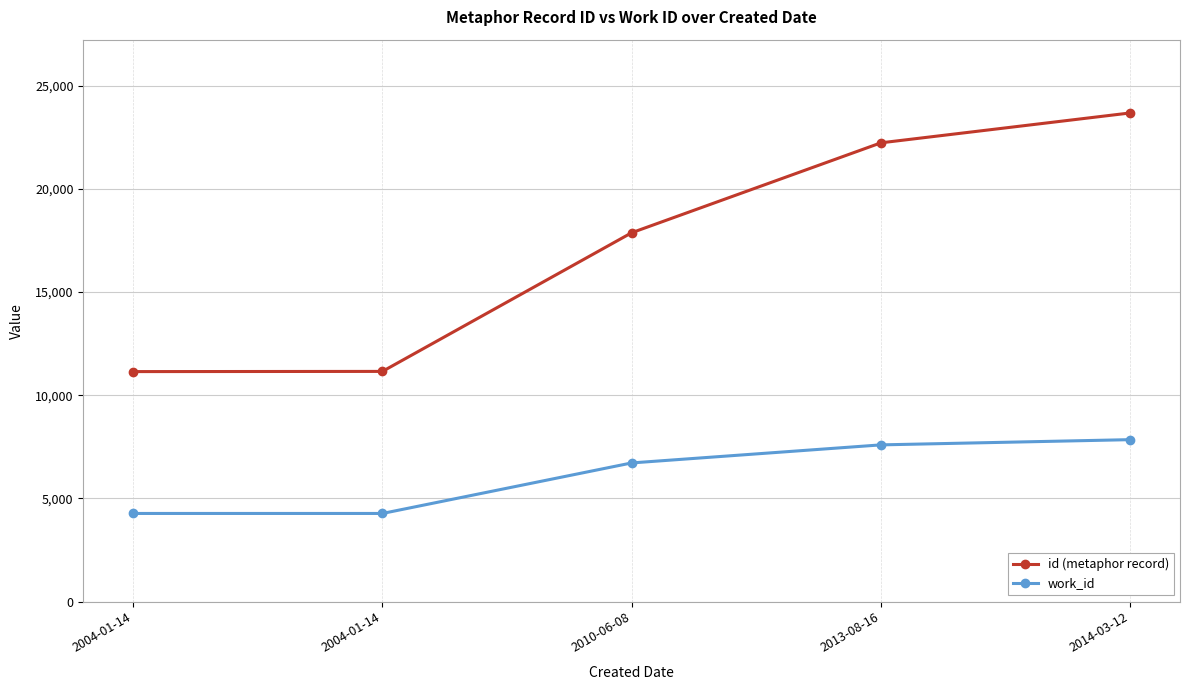

Which series has the widest spread of values?

id (metaphor record)